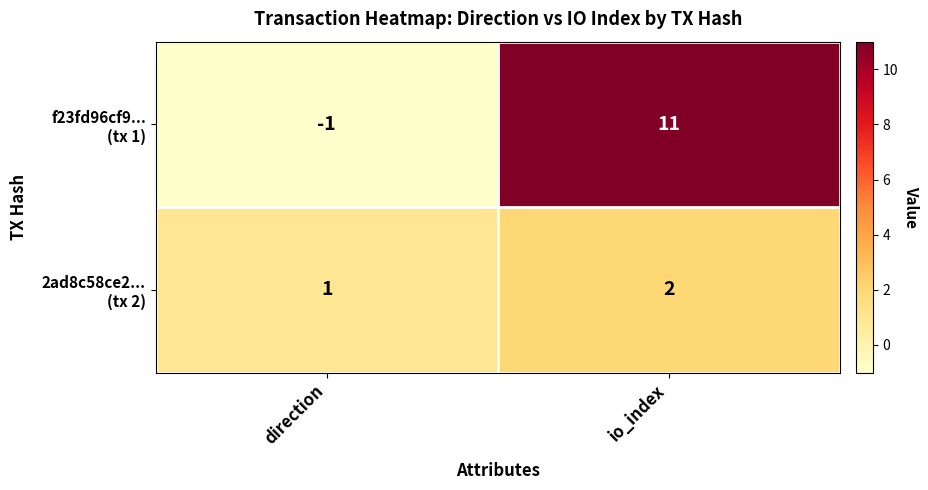

What is the difference between the highest and lowest values at io_index?

9